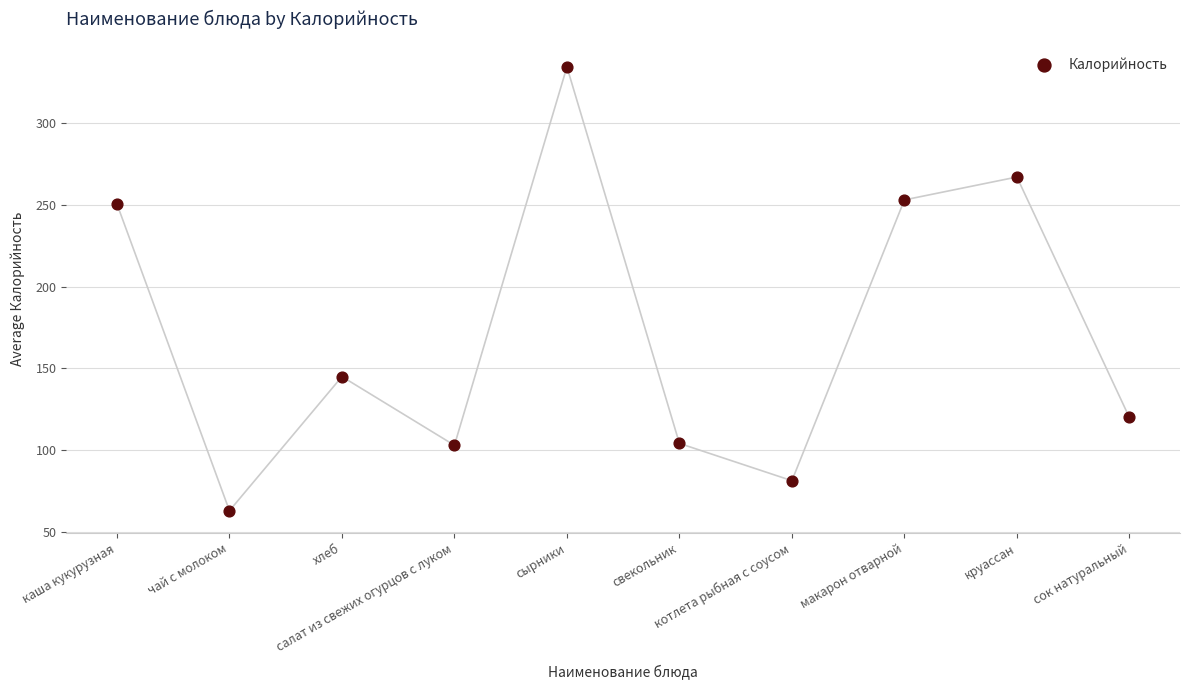

What is the range of Y values (max minus min)?

271.3